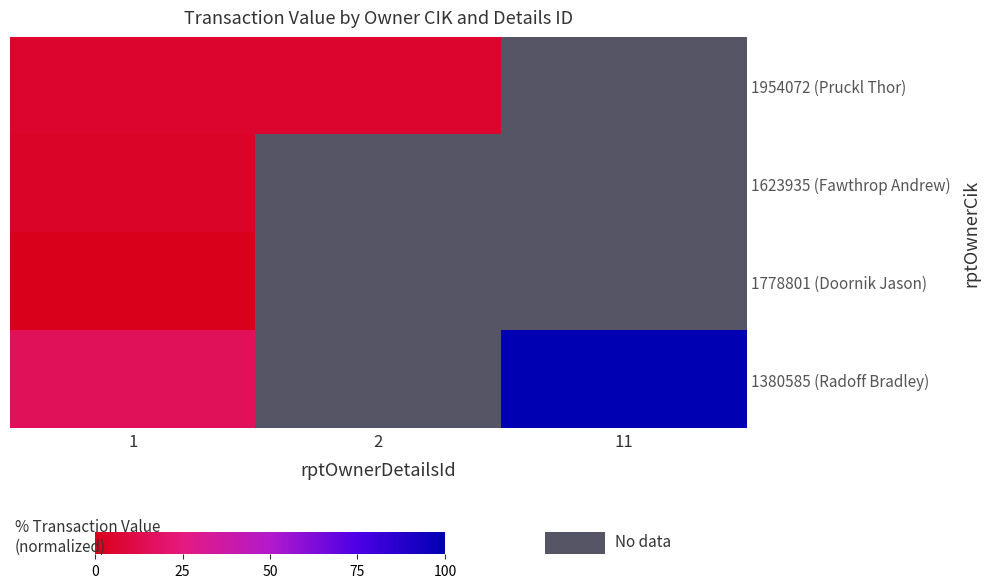

Read the 1380585 (Radoff Bradley) value at 1.

15.8